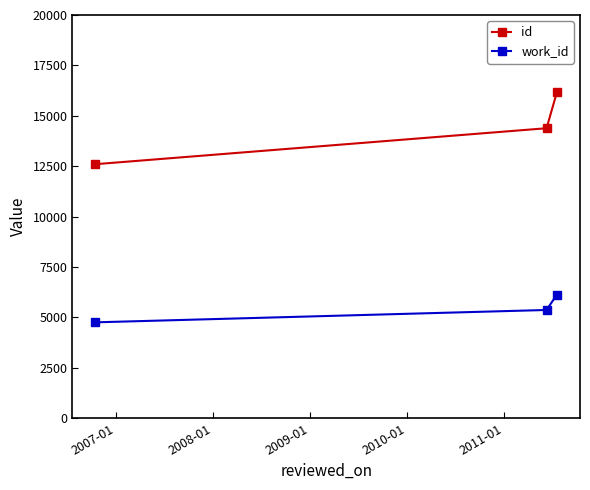

Which series has the largest range (max minus min)?

id